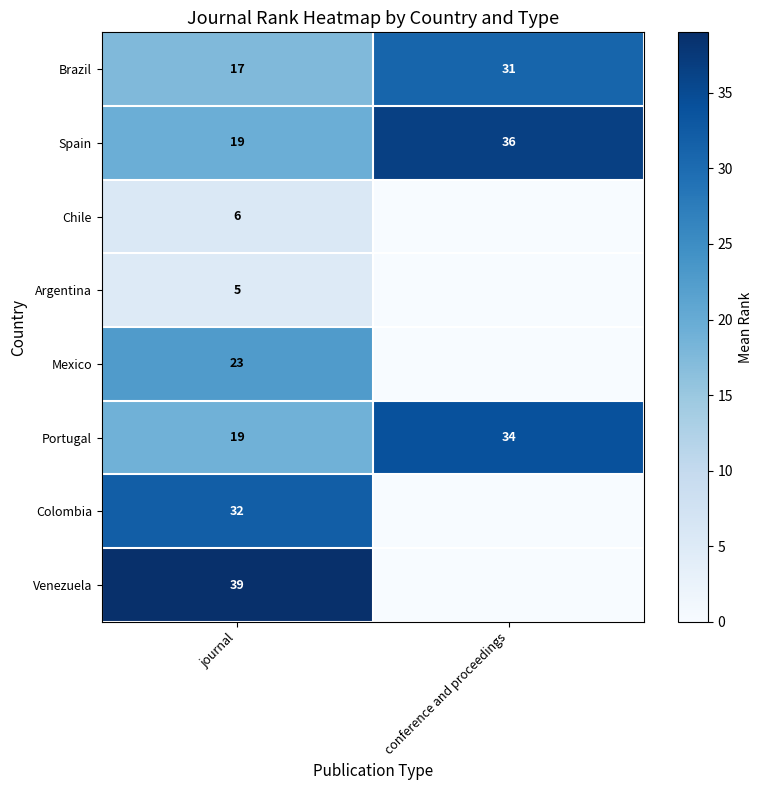

Count the number of categories in the chart.

2